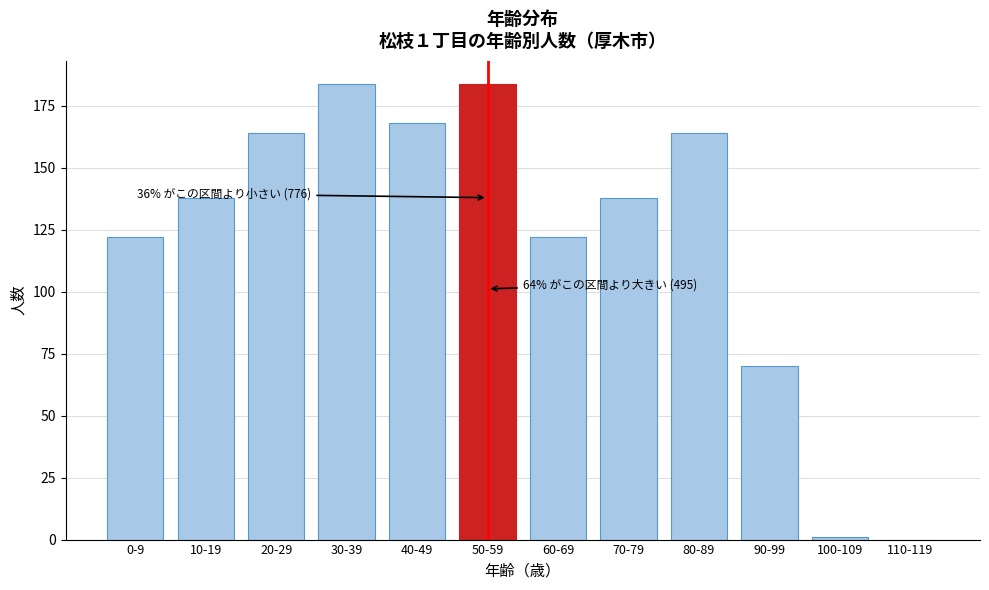

Reading left to right, transcribe all the data shown in this chart.

0-9=122	10-19=138	20-29=164	30-39=184	40-49=168	50-59=184	60-69=122	70-79=138	80-89=164	90-99=70	100-109=1	110-119=0